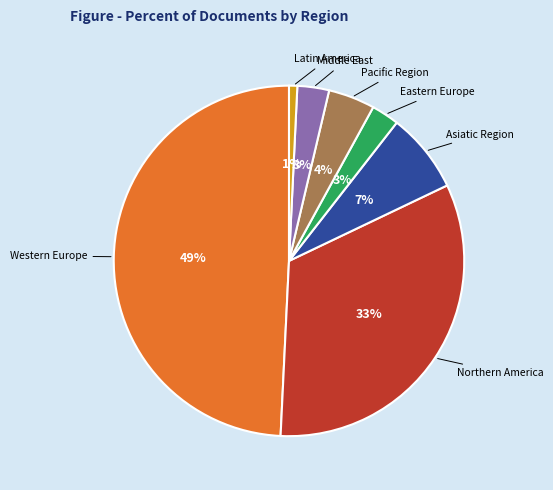

To the nearest percent, what is the average slice percentage?

14%